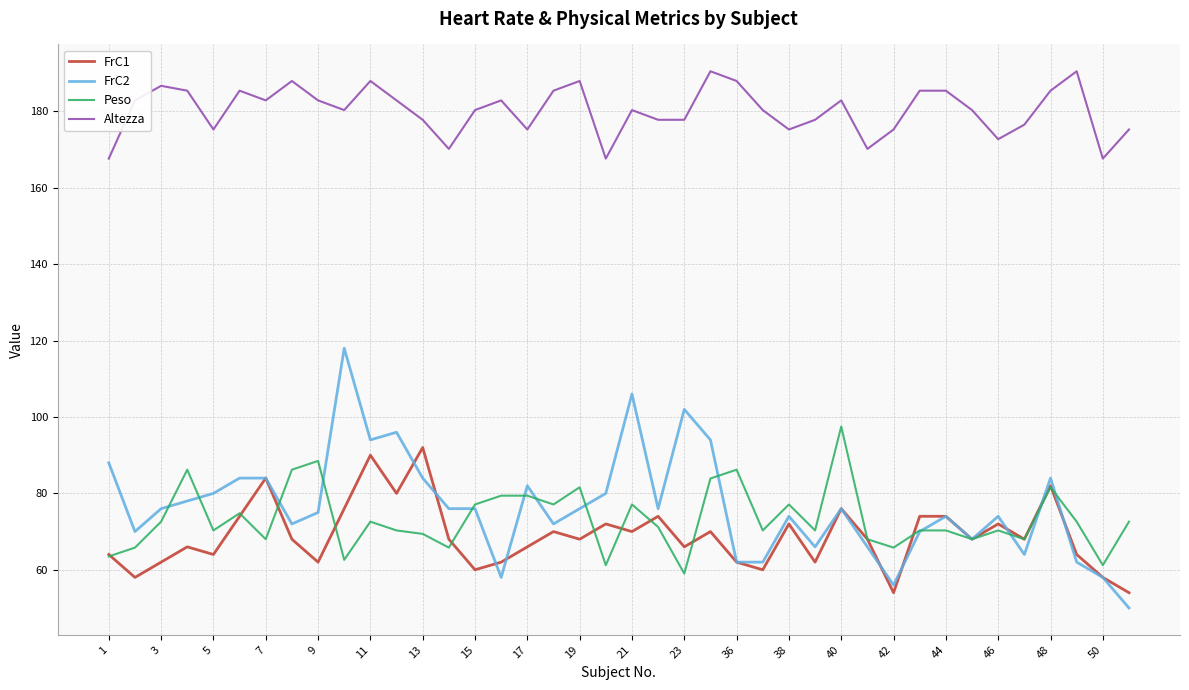

What is the difference between the maximum and second lowest values in the FrC1 series?

38.0